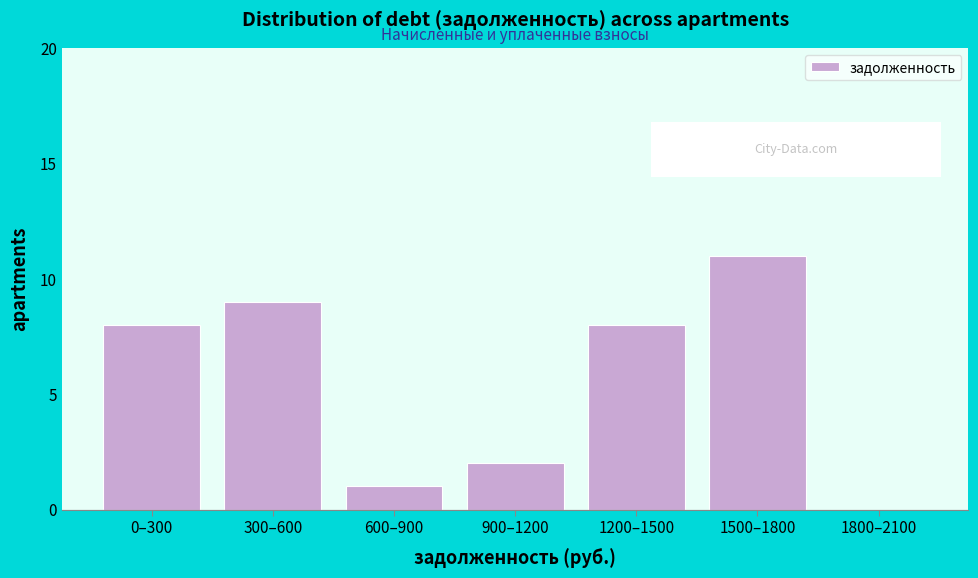

Reading left to right, transcribe all the data shown in this chart.

0–300=8	300–600=9	600–900=1	900–1200=2	1200–1500=8	1500–1800=11	1800–2100=0